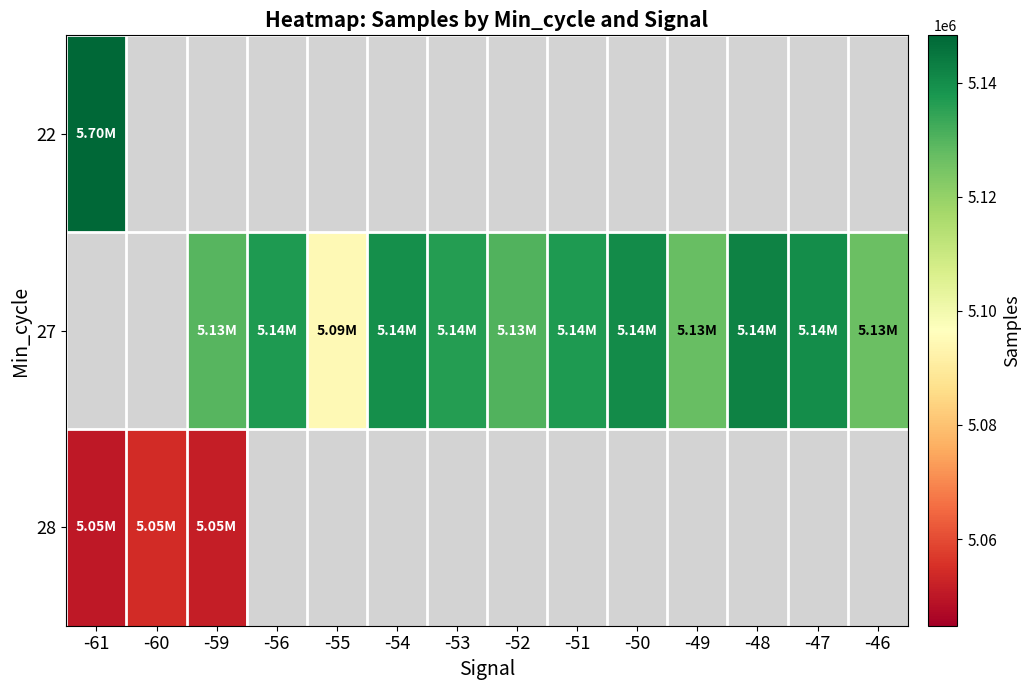

Rank the categories by 22 value from highest to lowest.

-61, -60, -59, -56, -55, -54, -53, -52, -51, -50, -49, -48, -47, -46